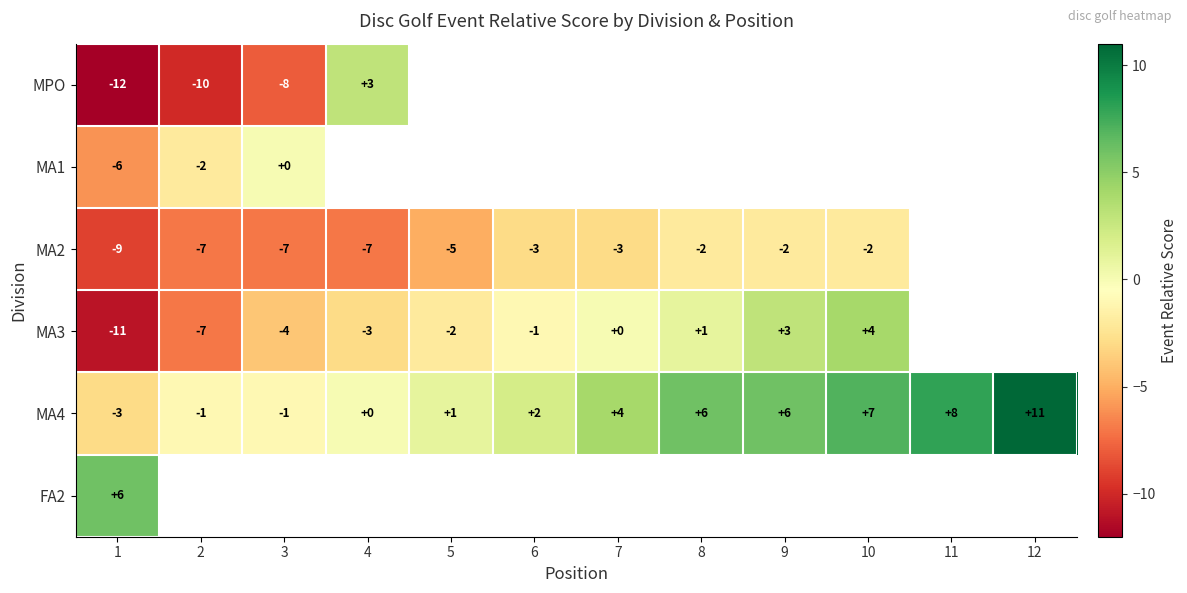

The MA3 series shows -4 at 3. True or false?

True